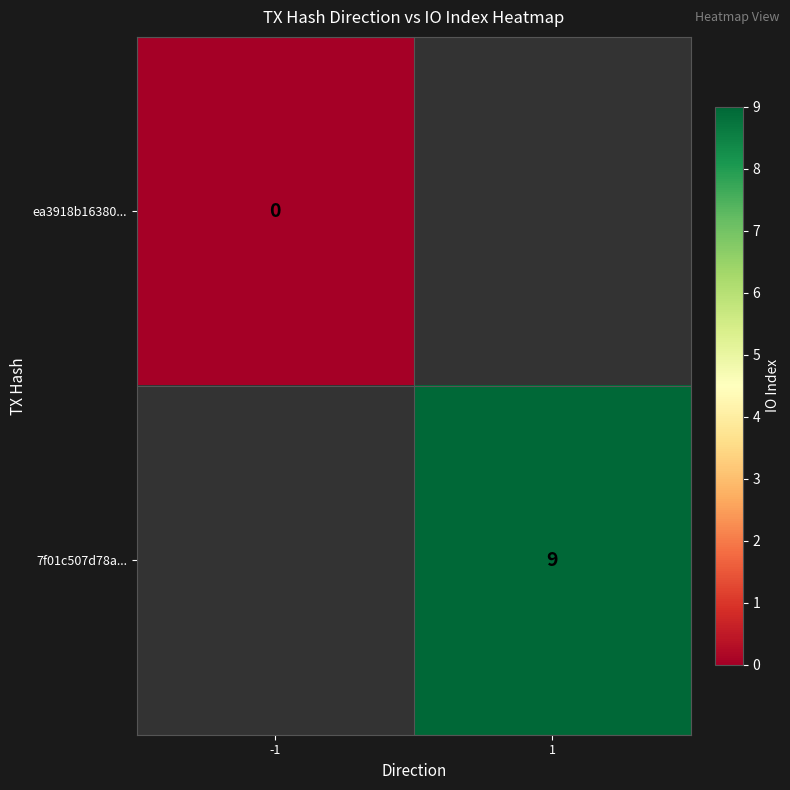

Is the value of ea3918b16380... at -1 greater than the value of 7f01c507d78a... at 1?

No